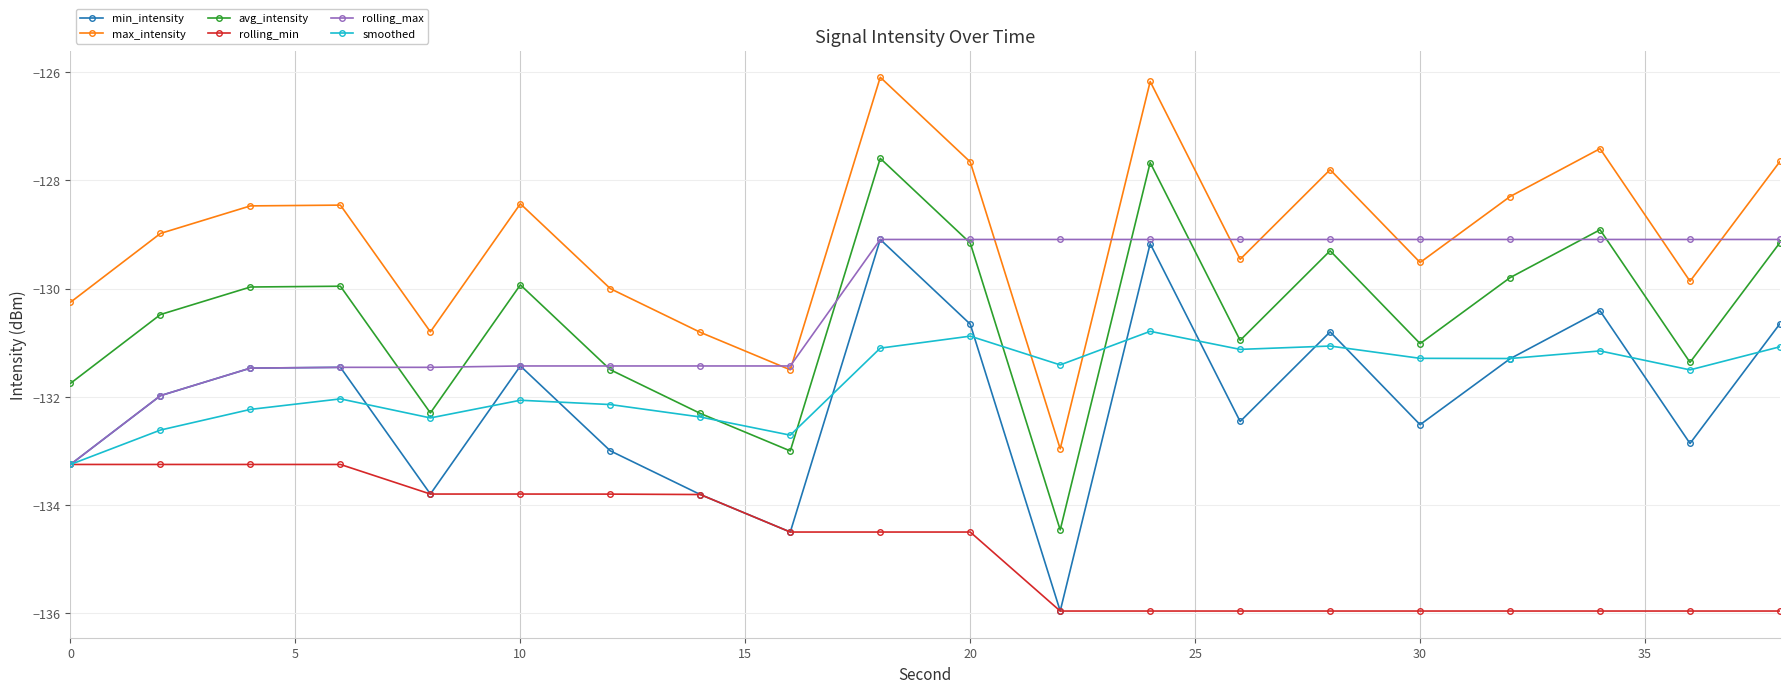

What is the smallest value displayed?

-136.0